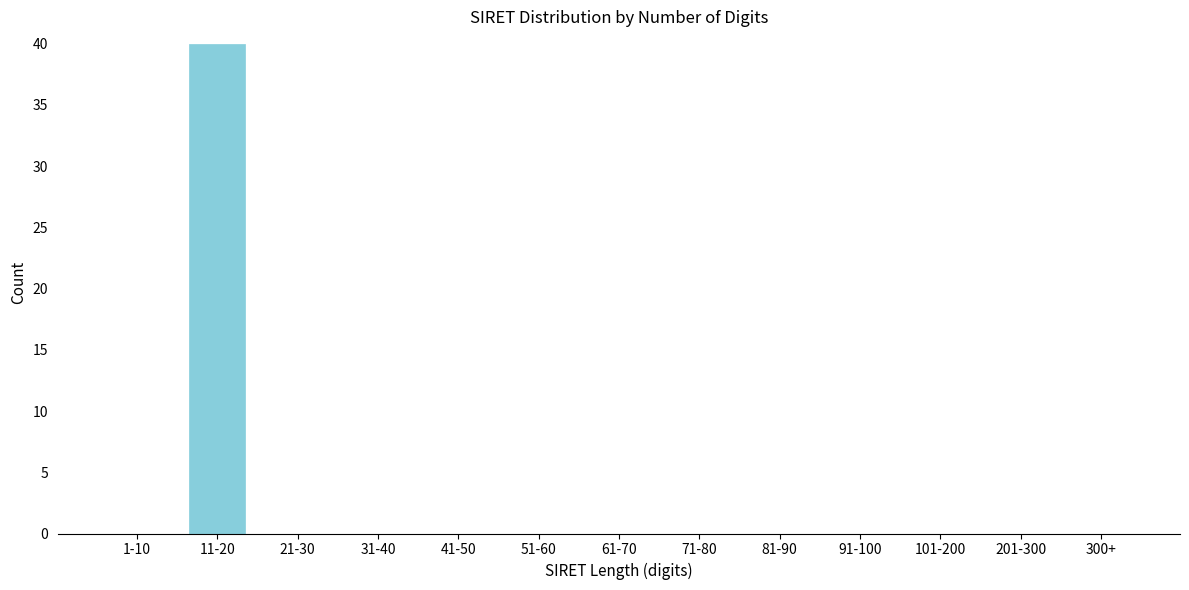

Reading right to left, extract all data points from this chart.

300+=0	201-300=0	101-200=0	91-100=0	81-90=0	71-80=0	61-70=0	51-60=0	41-50=0	31-40=0	21-30=0	11-20=40	1-10=0